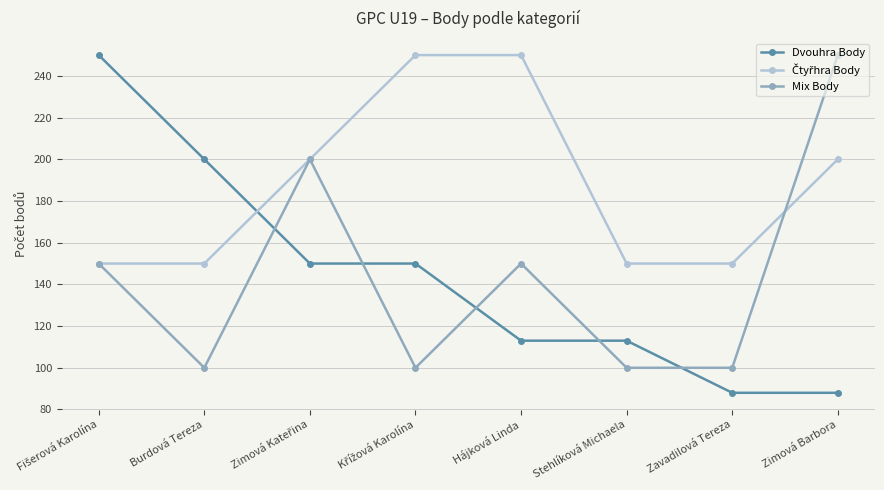

The value of Dvouhra Body at Zavadilová Tereza is 88. True or false?

True